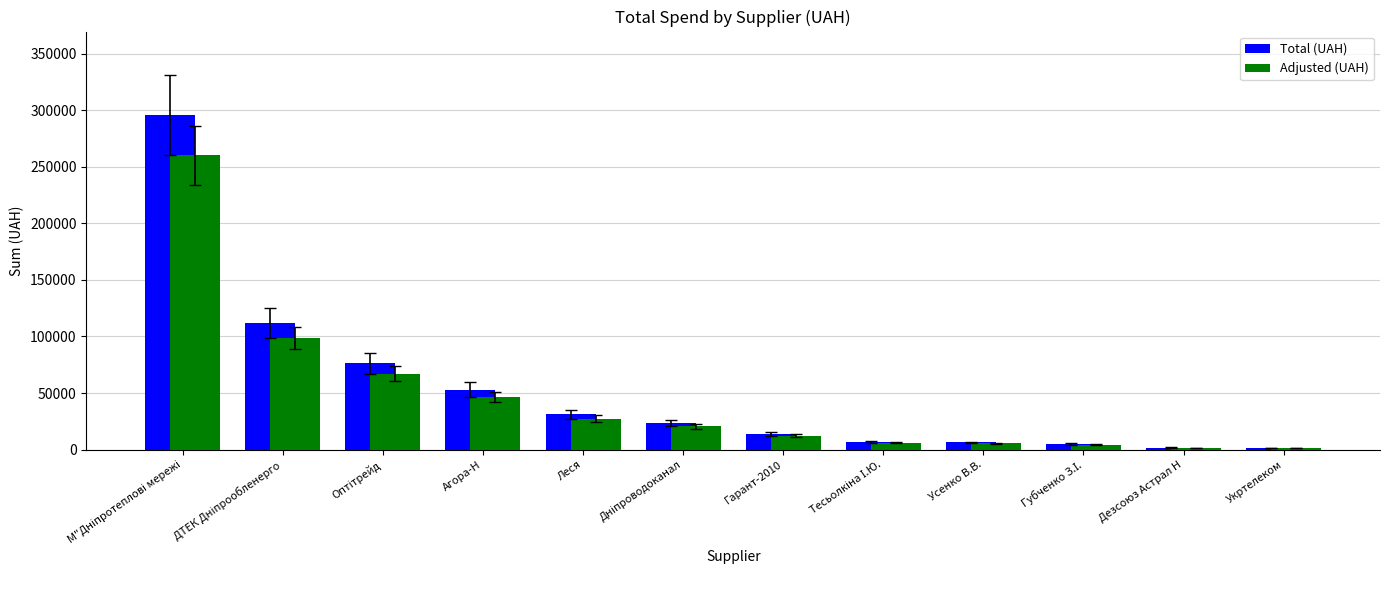

Are the bars grouped side by side (vs. stacked)?

Yes